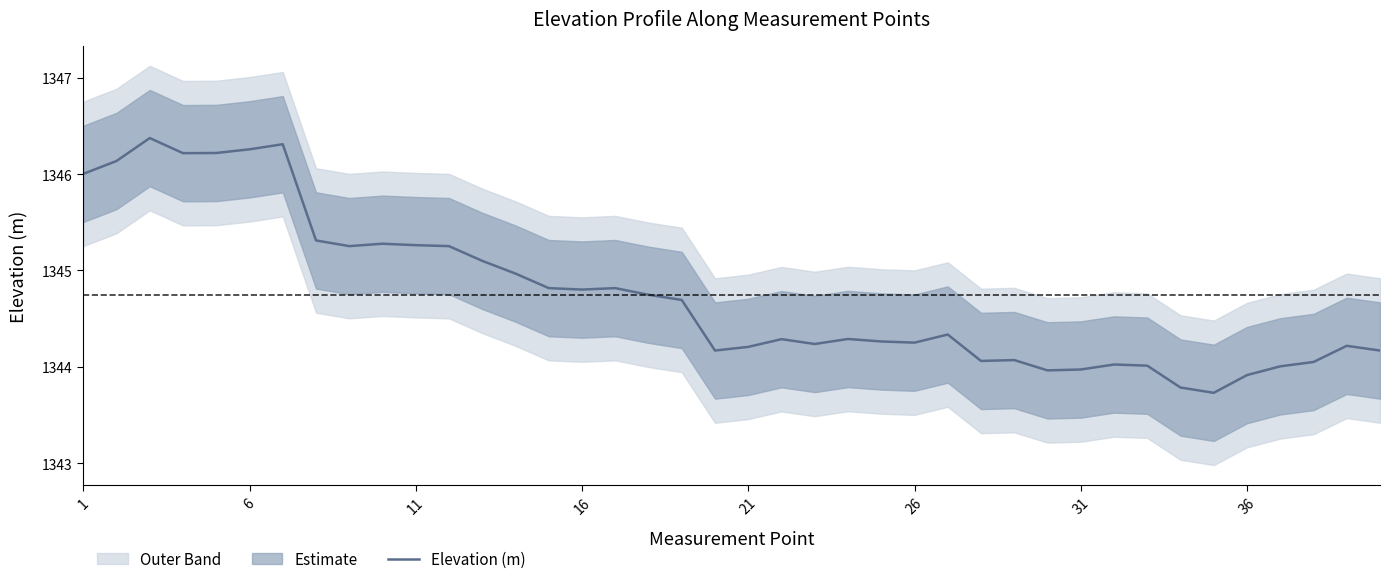

Count the number of values greater than 1344.

35